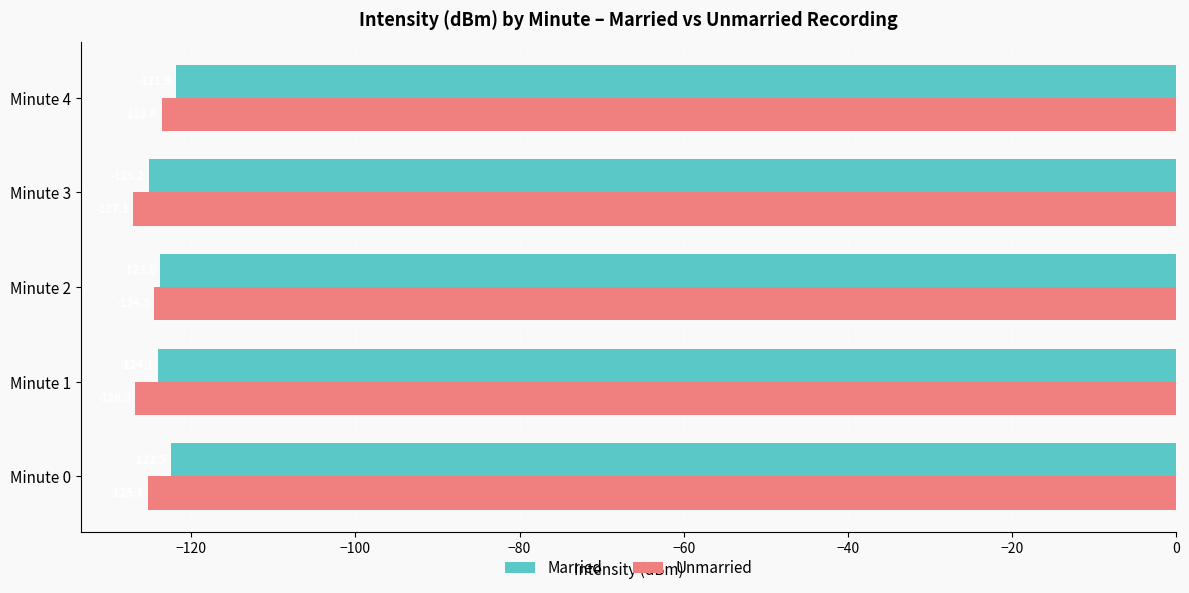

Which series has the largest range (max minus min)?

Unmarried